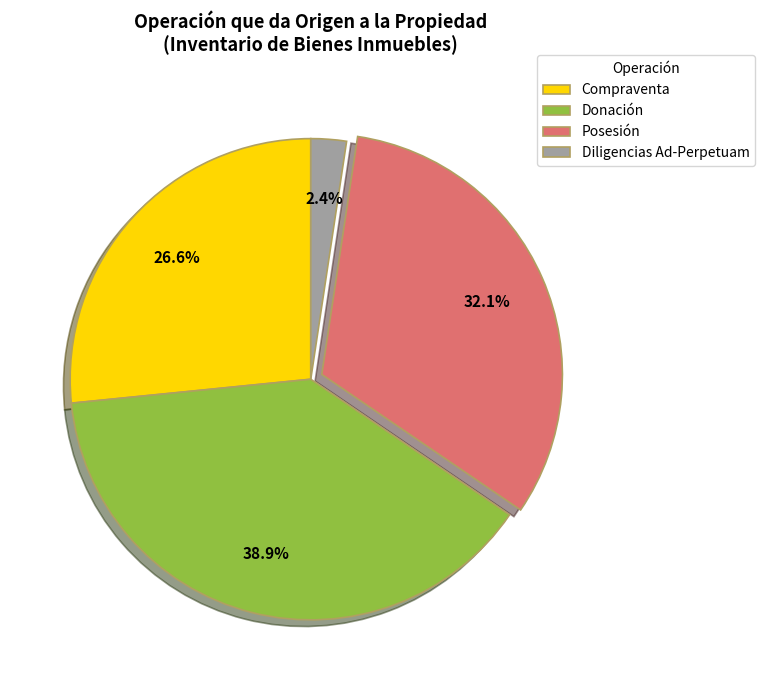

Which slice is the largest?

Donación